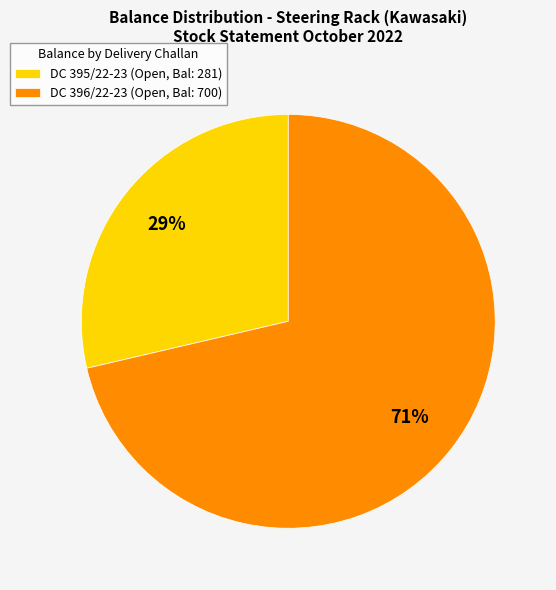

Approximately how many times larger is the value at DC 395/22-23 (Open, Bal: 281) compared to DC 396/22-23 (Open, Bal: 700)?

0.4